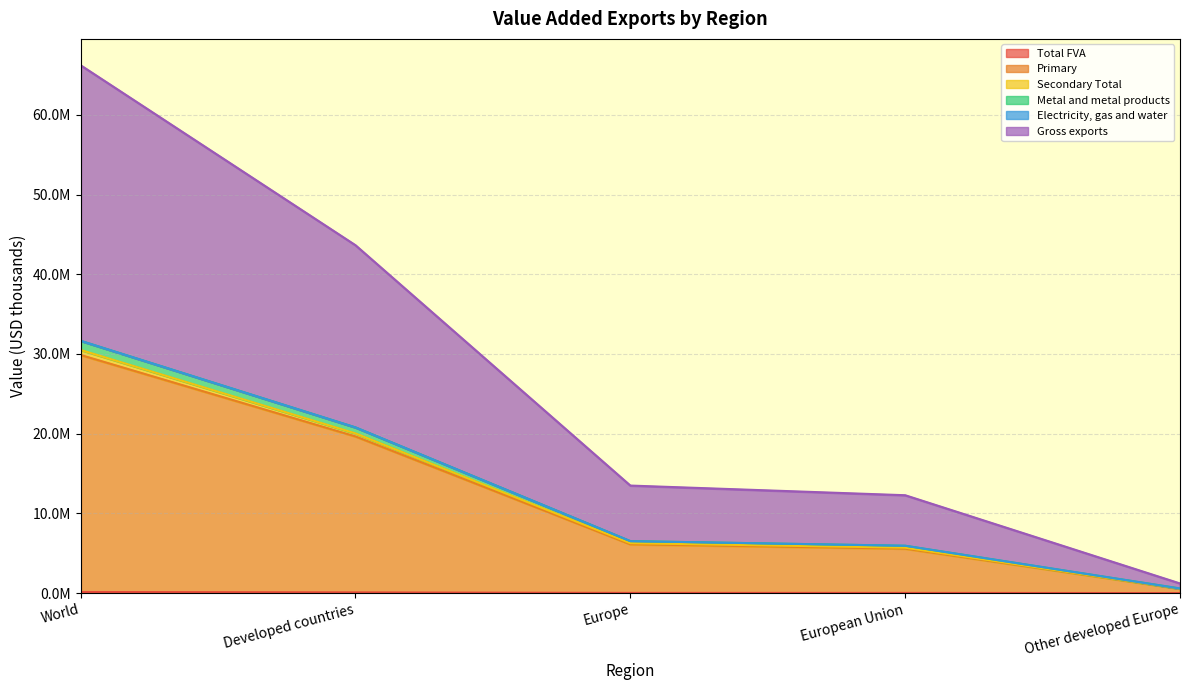

What is the label of the 5th point from the right?

World